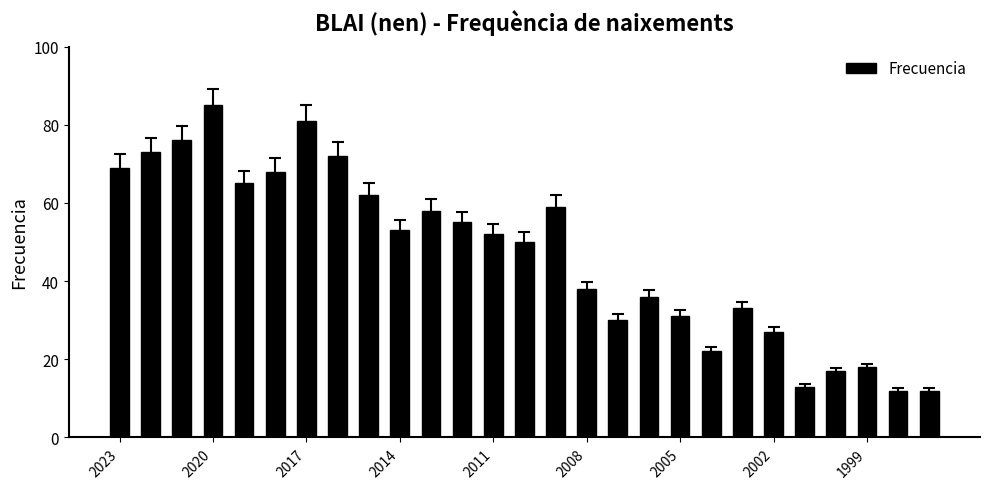

What is the greatest value displayed?

85